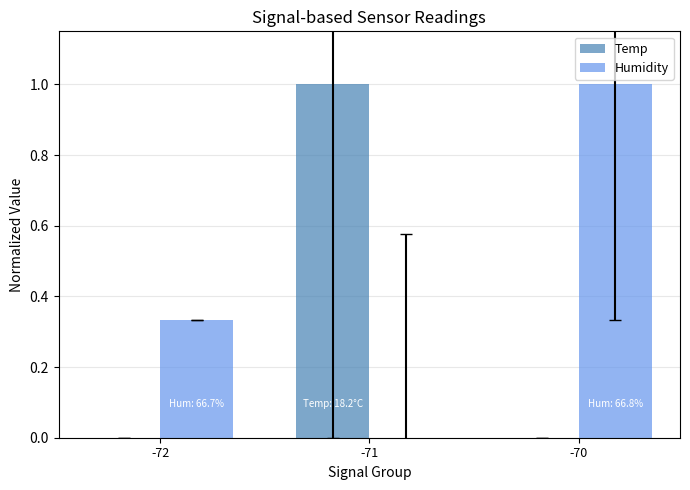

The value of Humidity at -72 is 0.1. True or false?

False